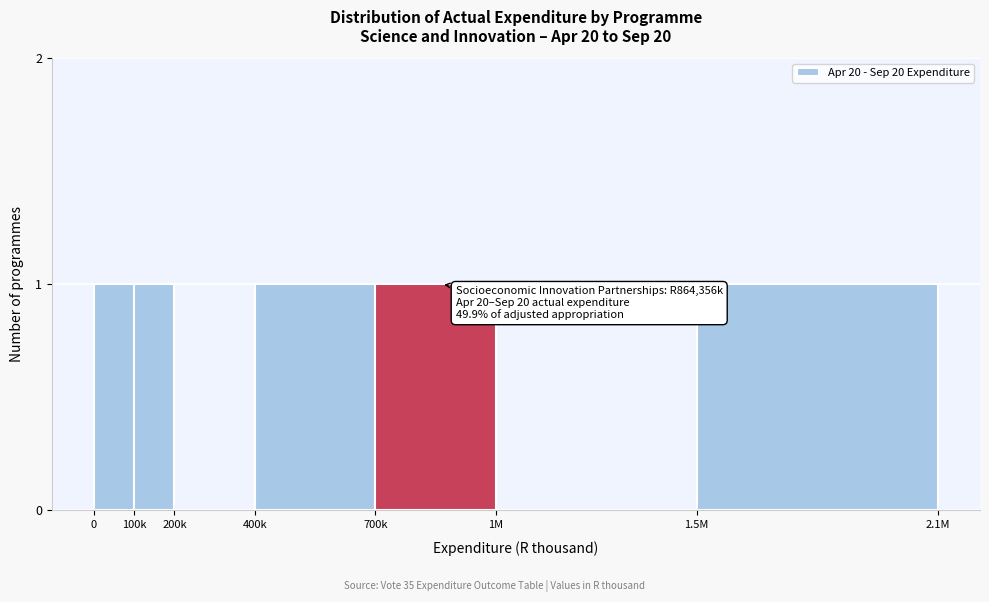

Reading left to right, what are all the values shown in this chart?

0=1	100k=1	200k=0	400k=1	700k=1	1M=0	1.5M=1